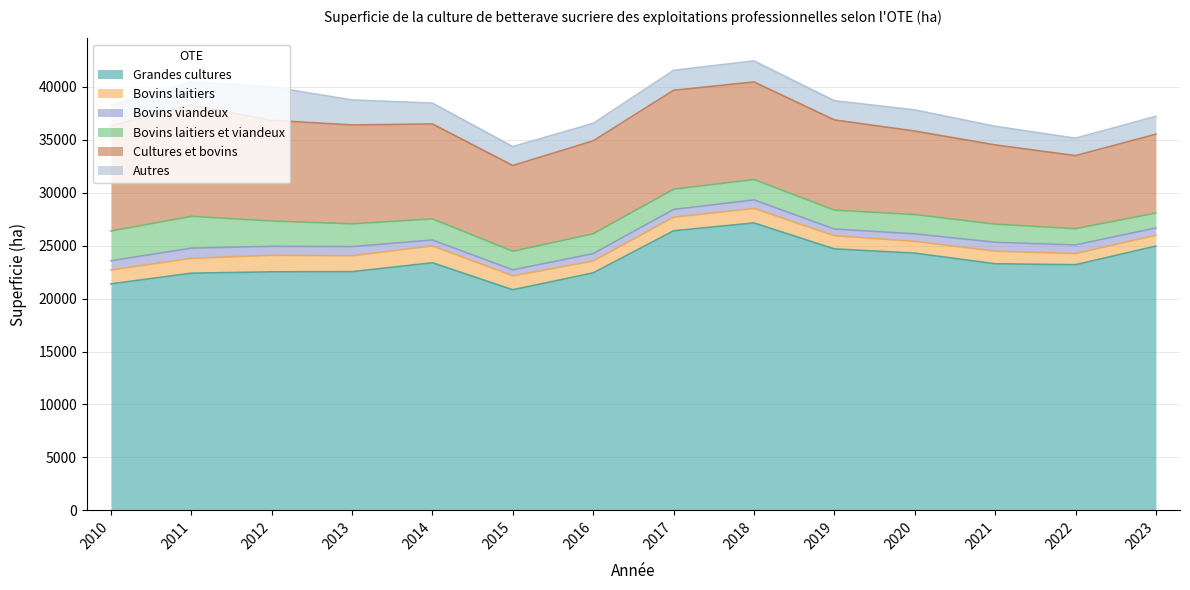

Reading left to right, list all the values displayed in this chart.

Grandes cultures: 2010=21388	2011=22399	2012=22529	2013=22543	2014=23383	2015=20833	2016=22428	2017=26404	2018=27146	2019=24694	2020=24296	2021=23289	2022=23200	2023=24958
Bovins laitiers: 2010=1314	2011=1402	2012=1563	2013=1505	2014=1597	2015=1316	2016=1122	2017=1285	2018=1368	2019=1246	2020=1111	2021=1192	2022=1051	2023=1028
Bovins viandeux: 2010=865	2011=965	2012=843	2013=862	2014=554	2015=565	2016=698	2017=727	2018=807	2019=631	2020=708	2021=836	2022=816	2023=689
Bovins laitiers et viandeux: 2010=2818	2011=3002	2012=2396	2013=2150	2014=1998	2015=1756	2016=1878	2017=1915	2018=1928	2019=1787	2020=1823	2021=1713	2022=1540	2023=1404
Cultures et bovins: 2010=9939	2011=10530	2012=9512	2013=9338	2014=8964	2015=8100	2016=8773	2017=9341	2018=9215	2019=8520	2020=7887	2021=7487	2022=6897	2023=7449
Autres: 2010=1957	2011=2165	2012=3154	2013=2367	2014=1969	2015=1790	2016=1652	2017=1888	2018=1988	2019=1811	2020=1999	2021=1762	2022=1645	2023=1687